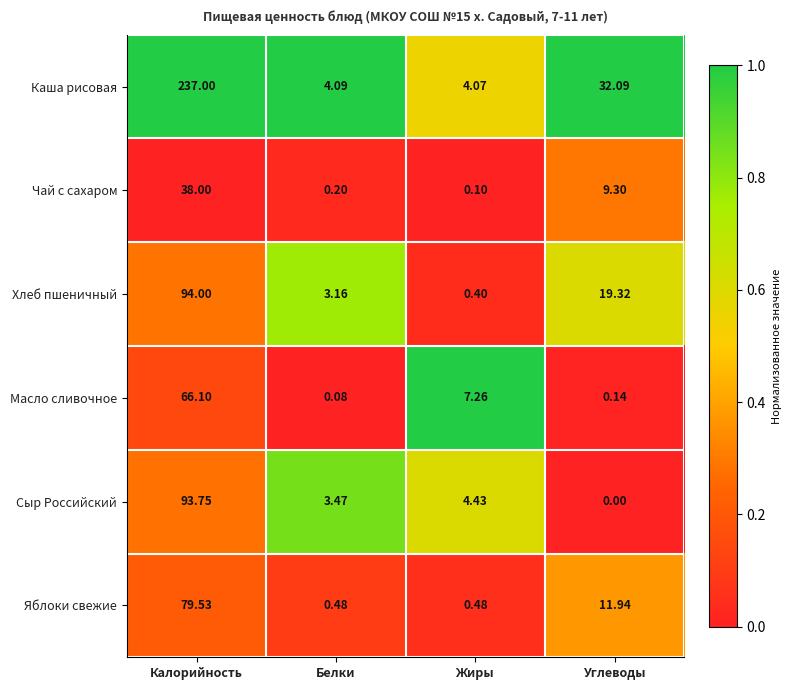

True or false: Чай с сахаром has a value of 0.0 at Белки.

False